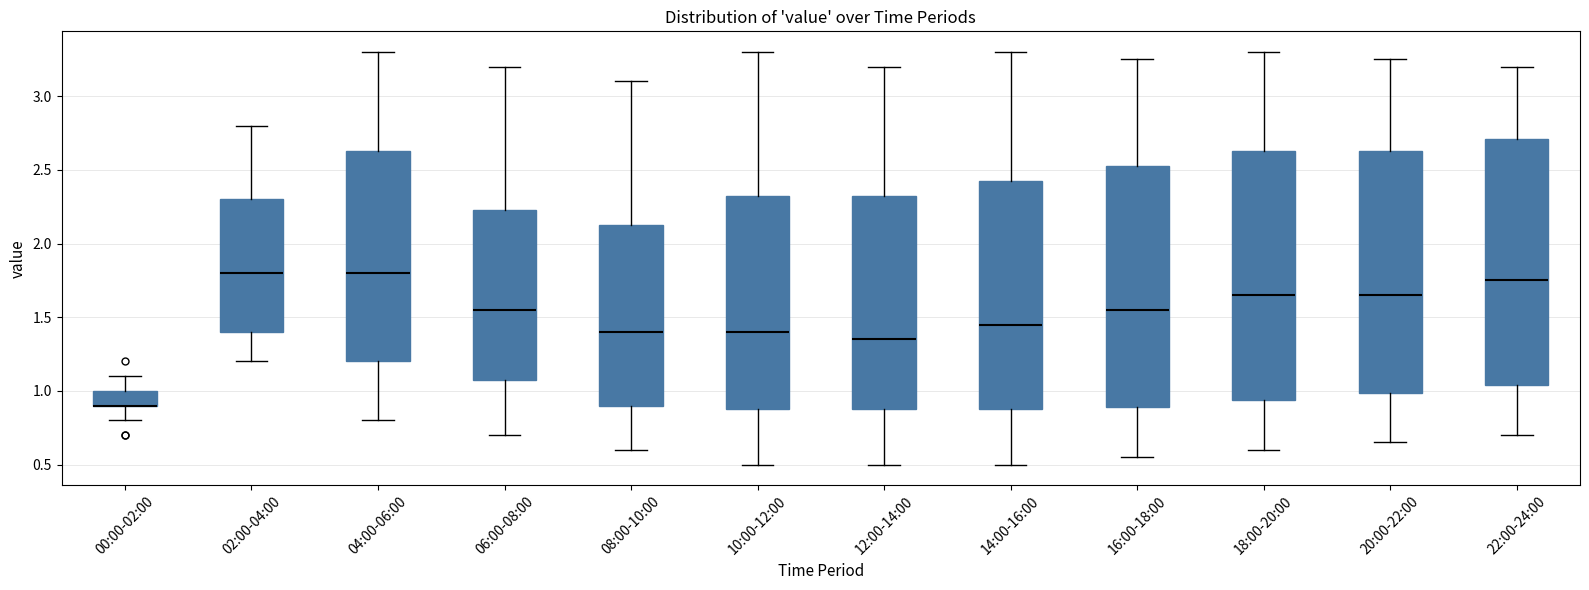

Where does the upper whisker of the box for 18:00-20:00 end on the y-axis? The values are not printed on the chart, so give them approximately, as read against the axis.

3.30